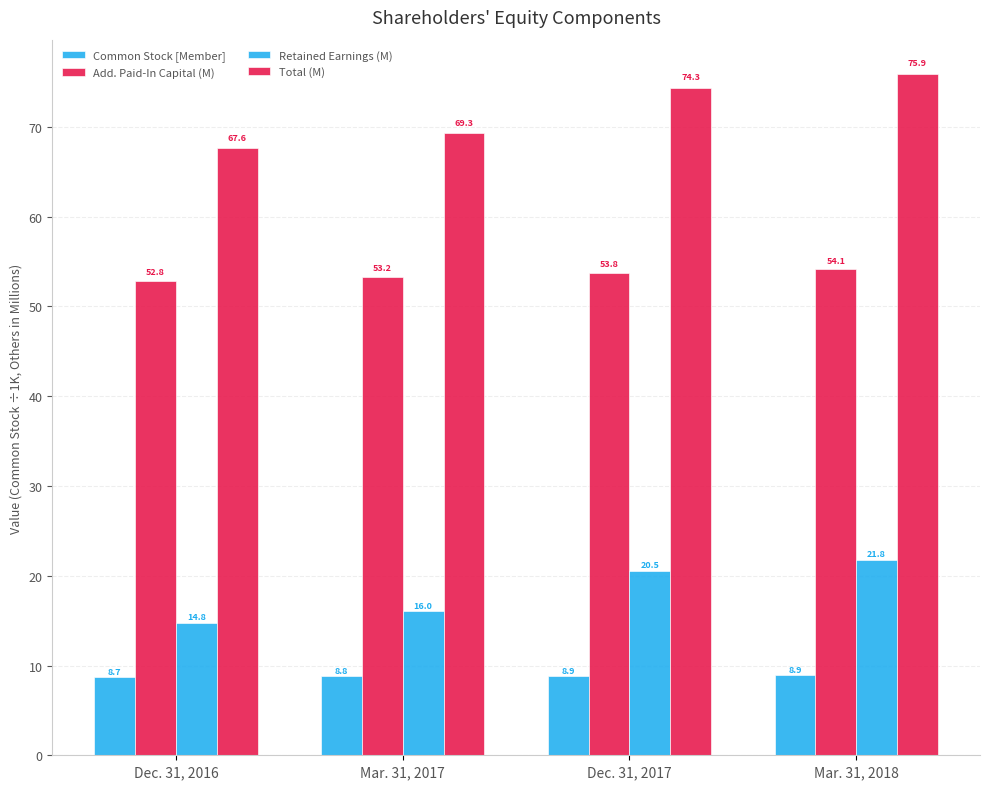

How many data points does each series have?

4